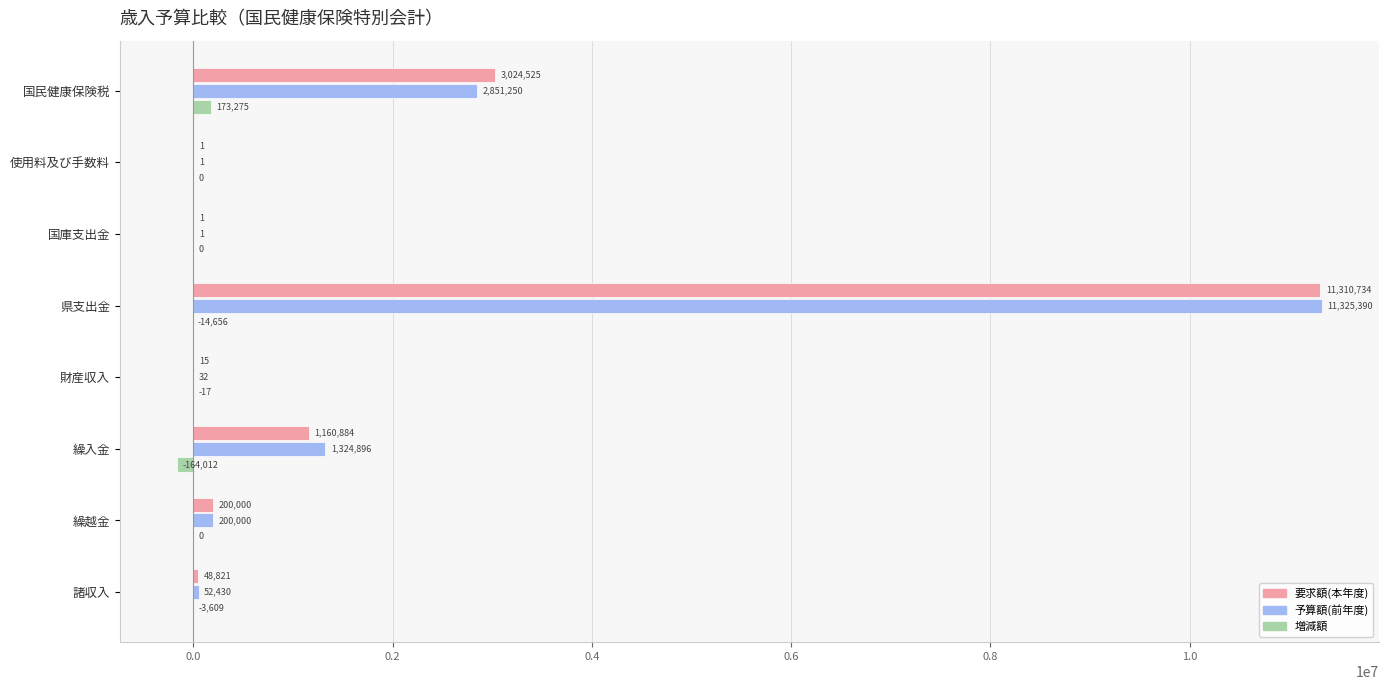

What is the sum of all 予算額(前年度) values?

15754000